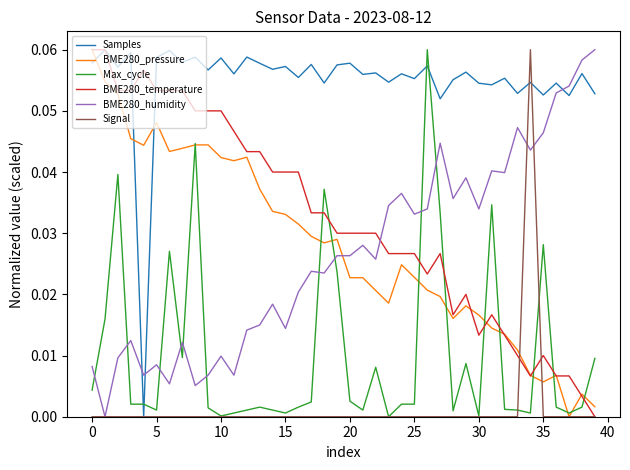

How many interior local valleys does the BME280_humidity series have?

13